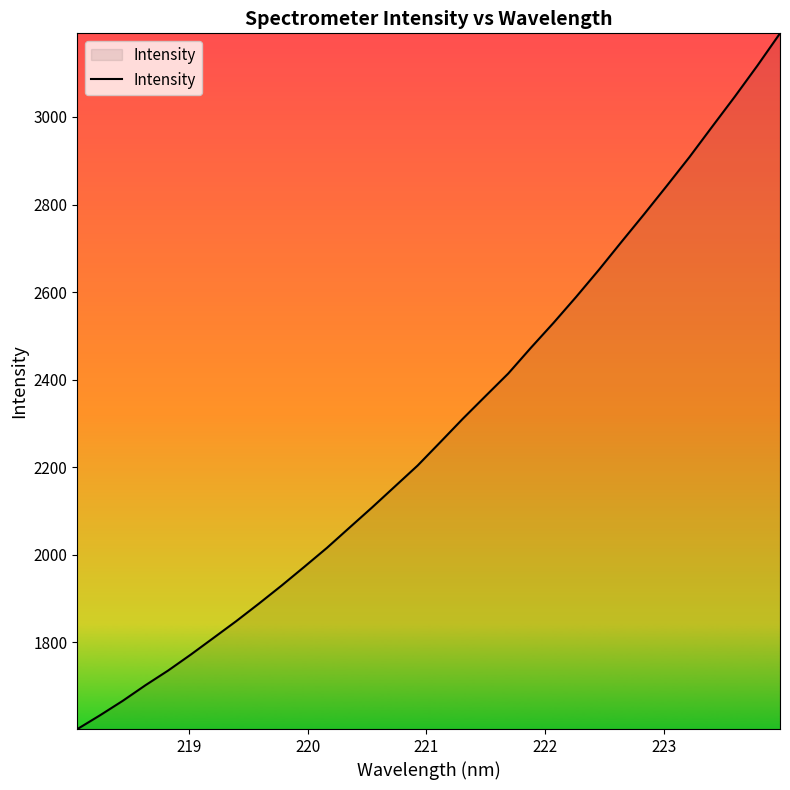

What is the difference between the maximum and minimum values?

1588.8